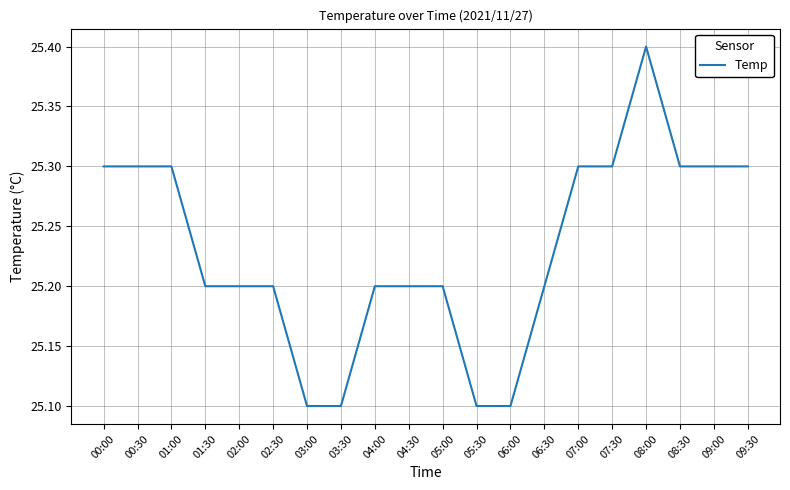

What is the smallest value displayed?

25.1